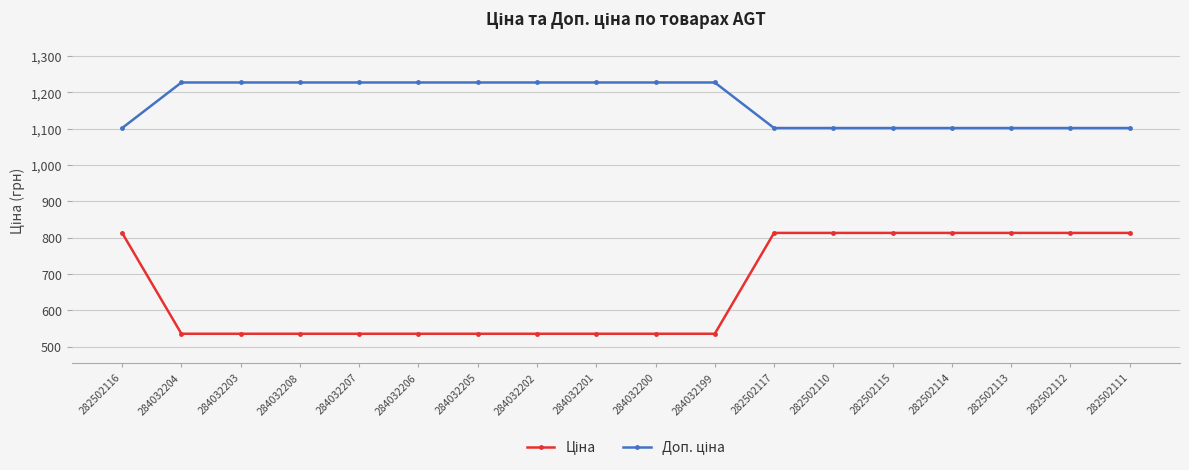

What is the difference between the highest and lowest values at 282502115?

288.7